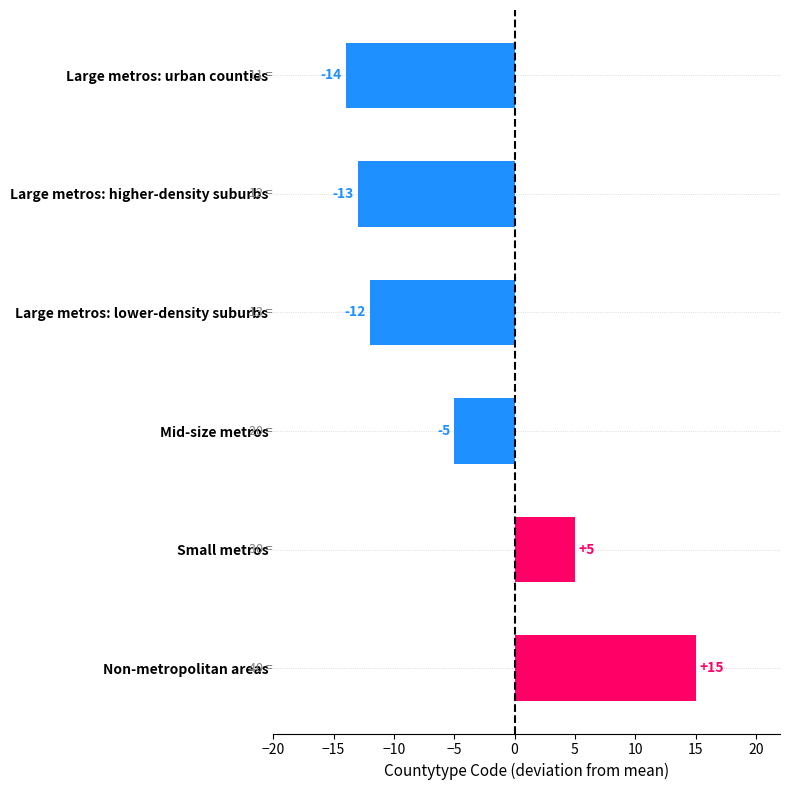

How many values are below -5?

3